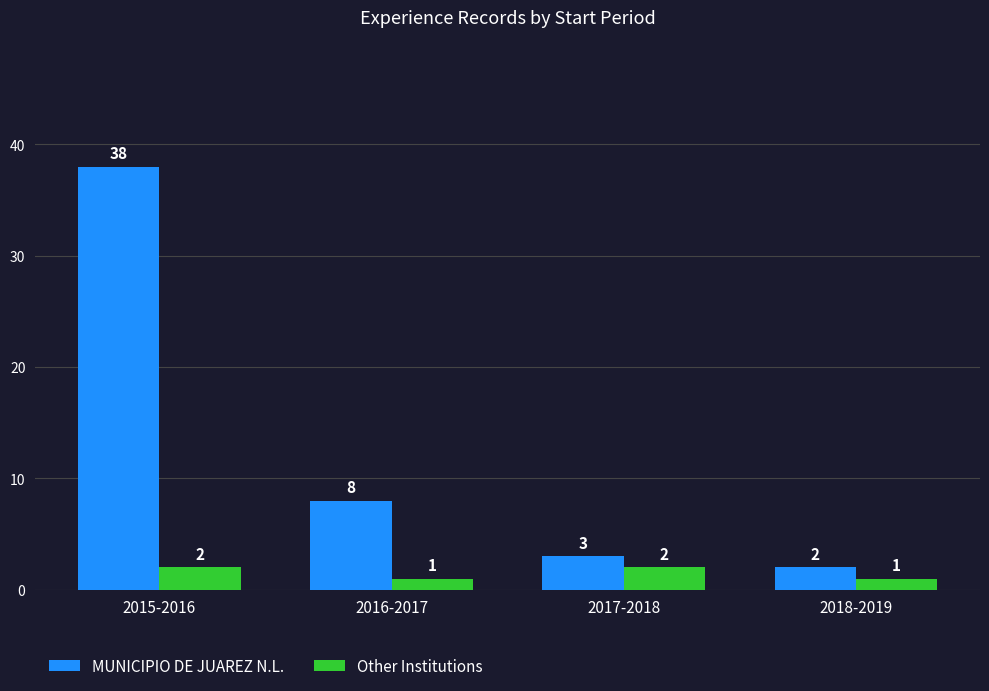

Reading right to left, what are all the values shown in this chart?

MUNICIPIO DE JUAREZ N.L.: 2	3	8	38
Other Institutions: 1	2	1	2